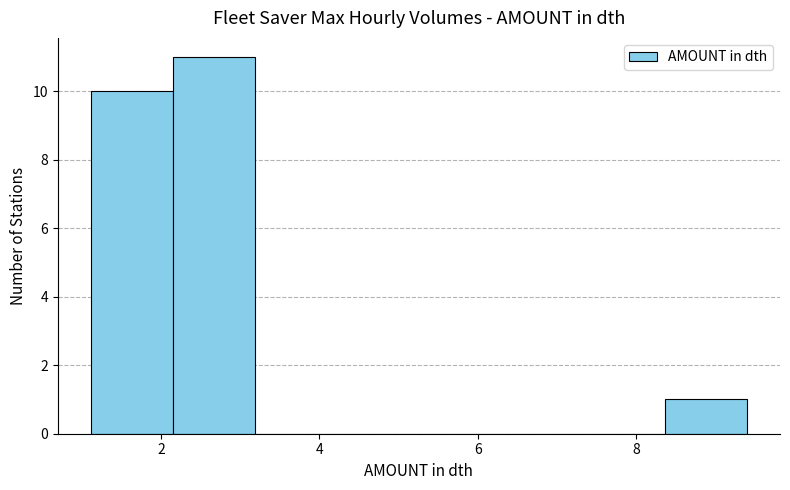

Over which range of the x-axis is the bar tallest?

2.2 to 3.2